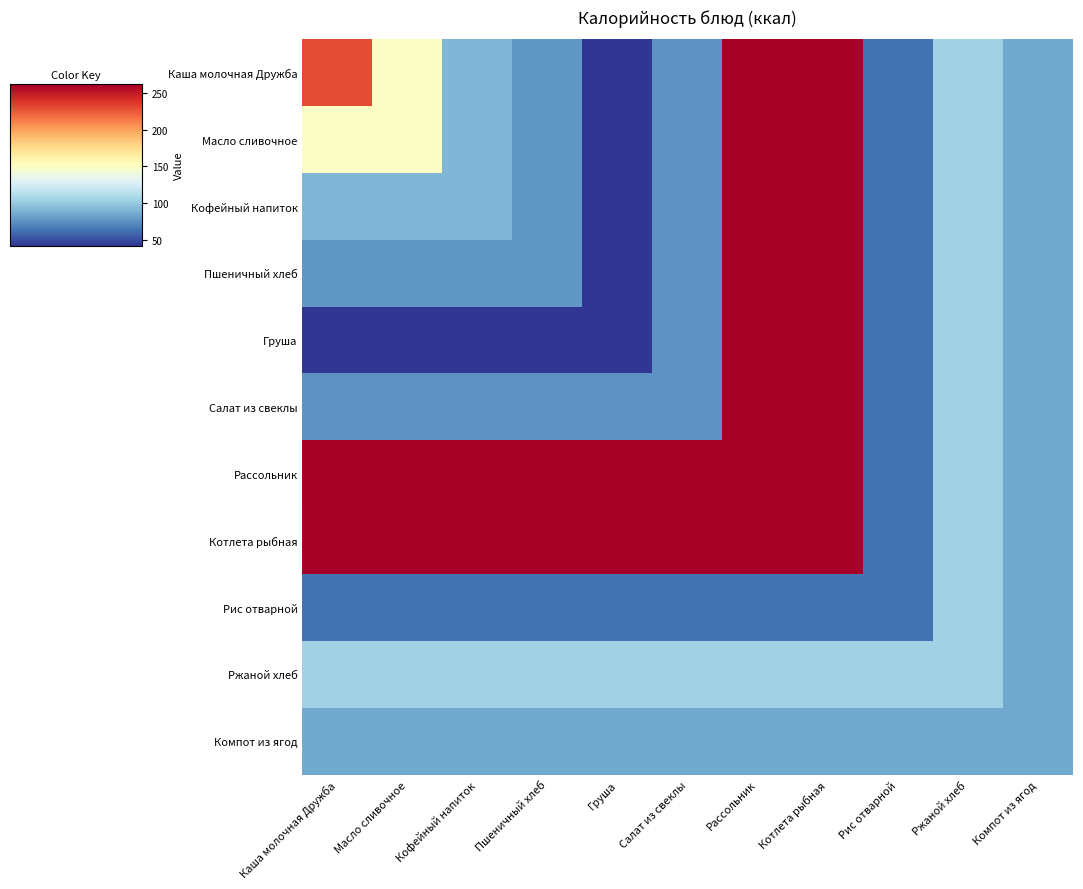

Which series has the largest total across all categories?

Рассольник